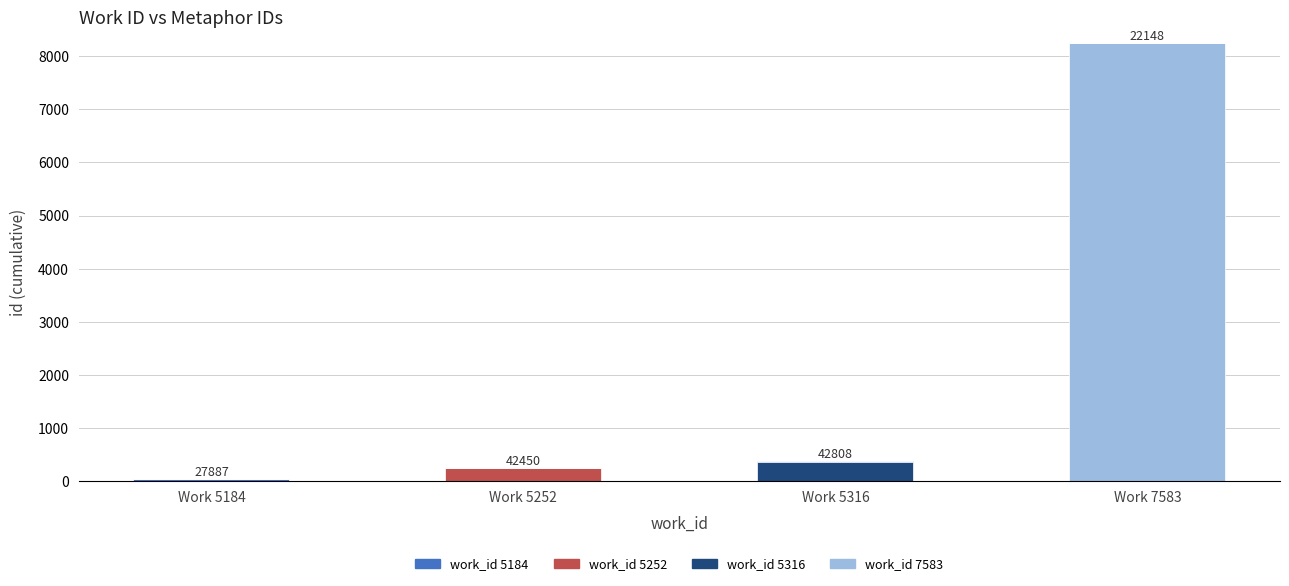

How many data points does each series have?

4